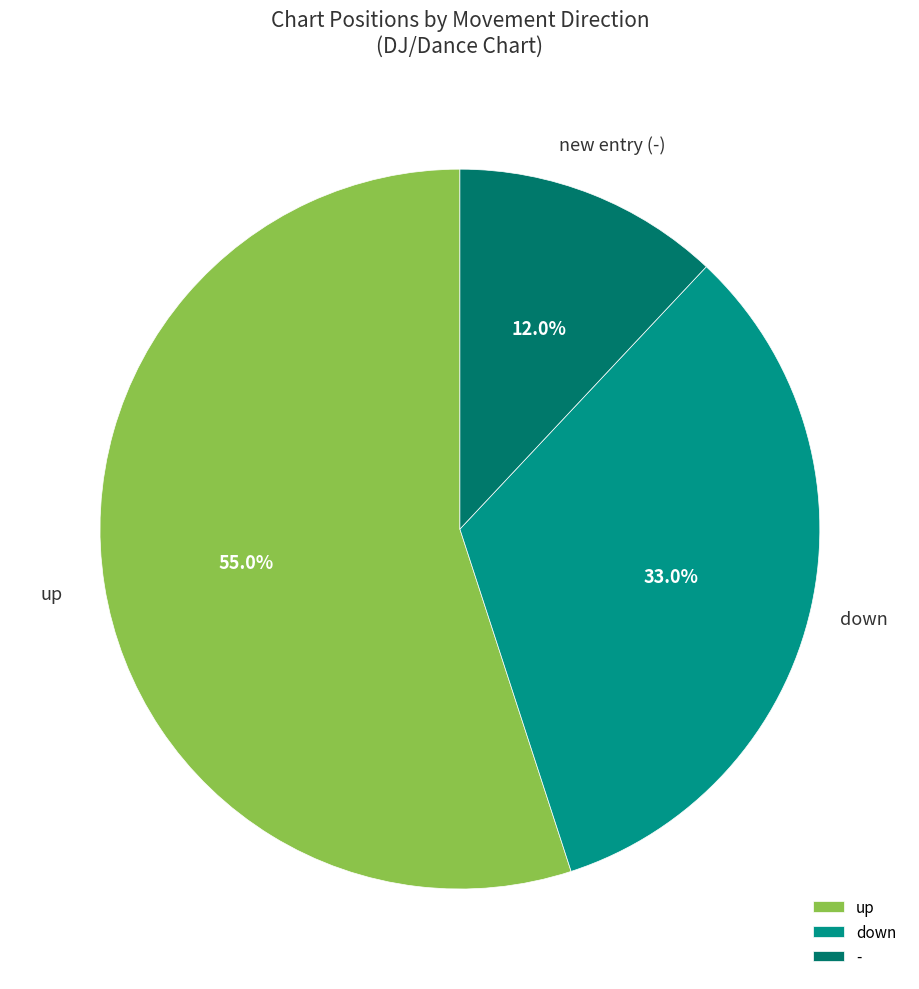

How many segments does this pie chart have?

3